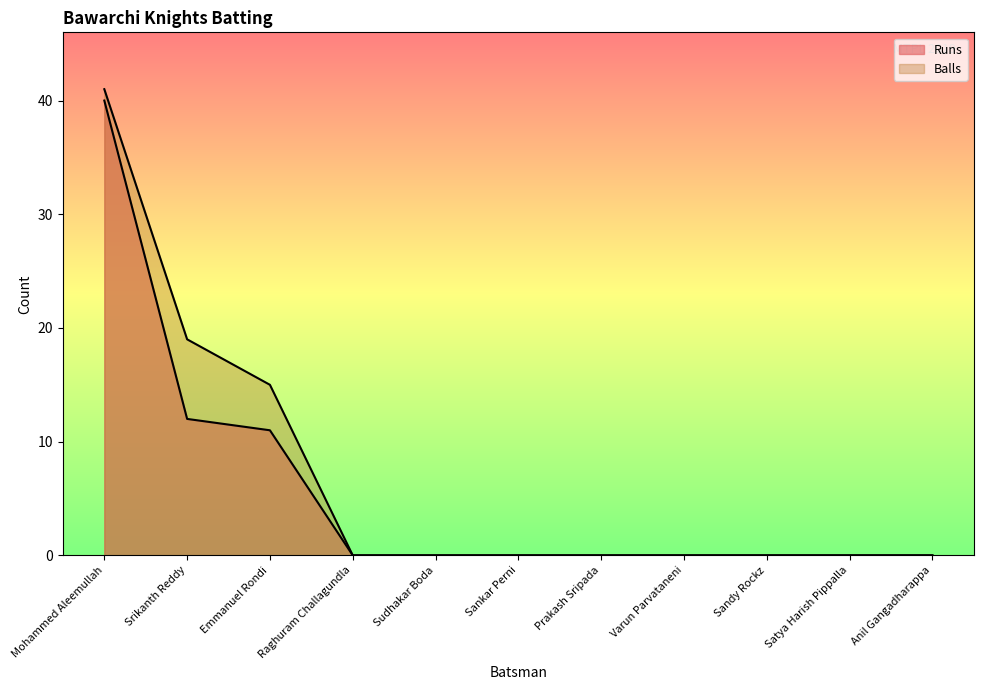

At which category does the chart reach its peak across all series?

Mohammed Aleemullah